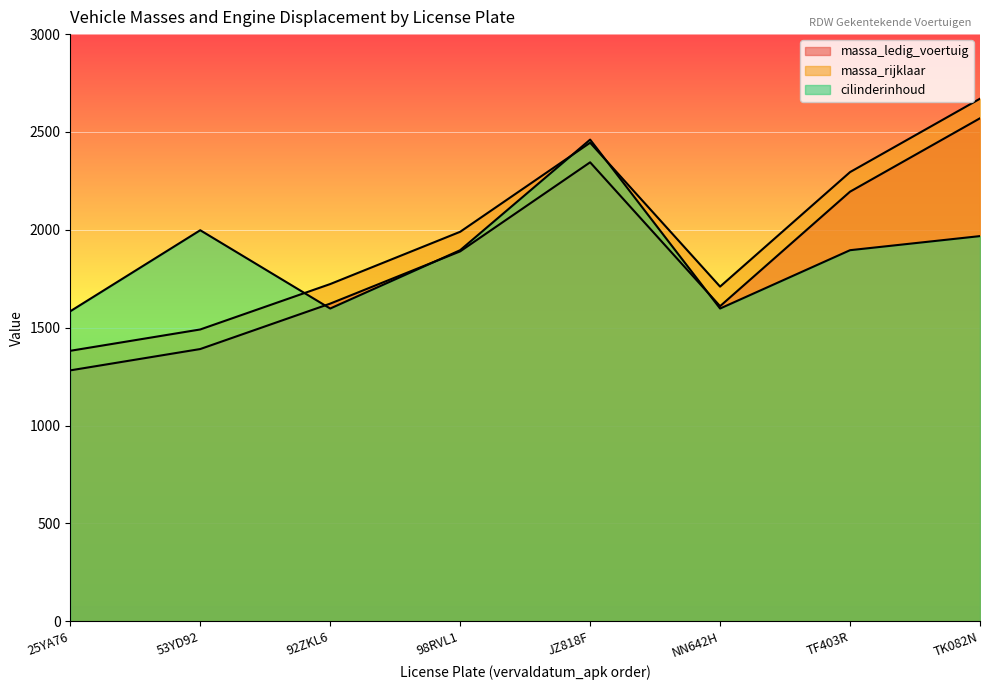

Rank the categories by cilinderinhoud value from lowest to highest.

25YA76, 92ZKL6, NN642H, 98RVL1, TF403R, TK082N, 53YD92, JZ818F